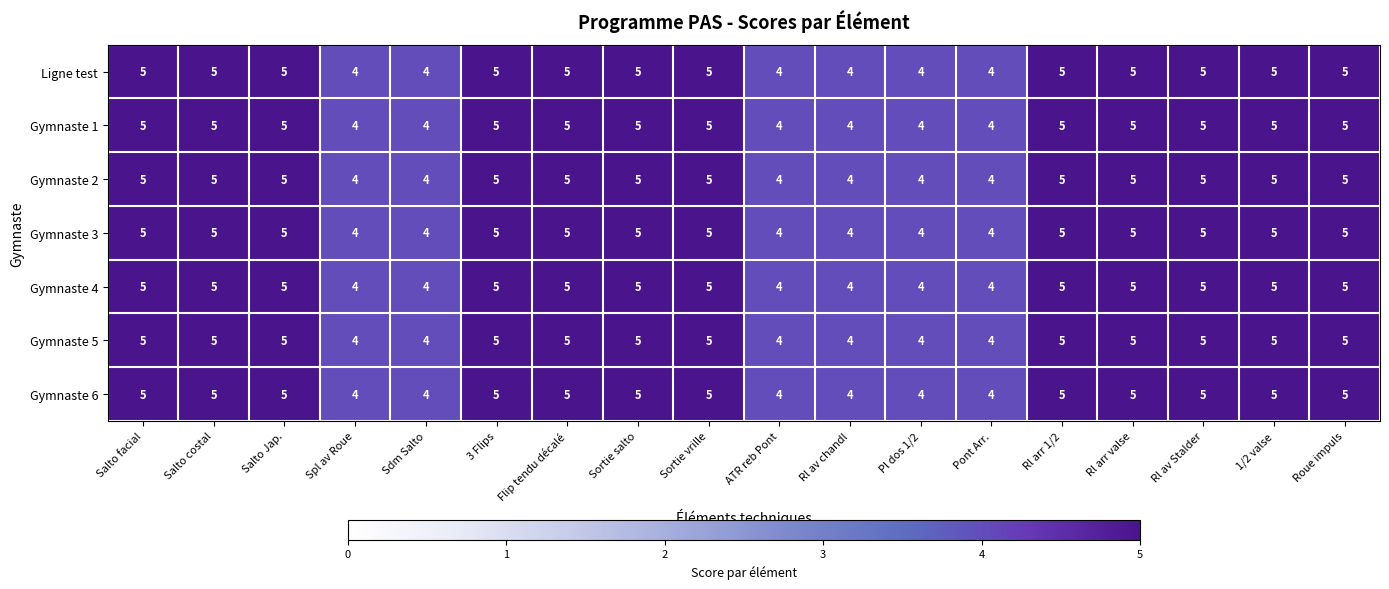

What value does the Gymnaste 2 series have at Rl av chandl?

4